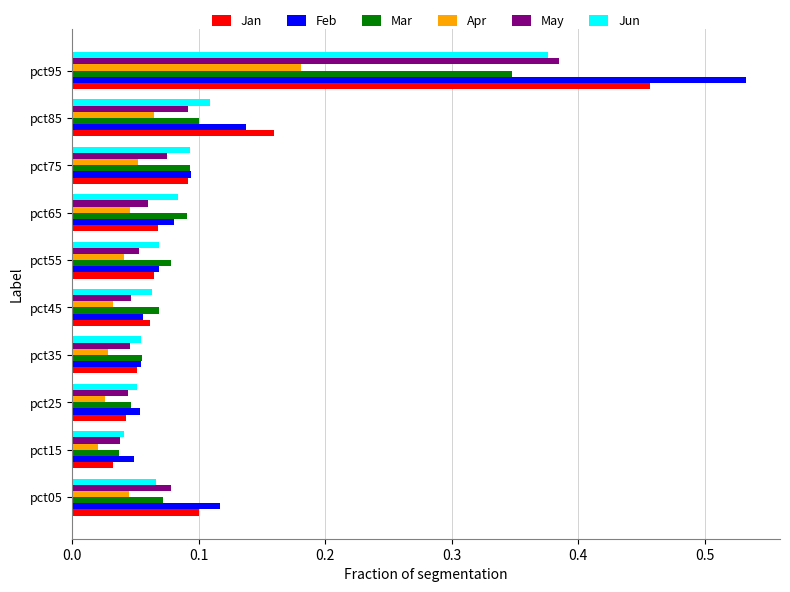

Which series has the largest range (max minus min)?

Feb